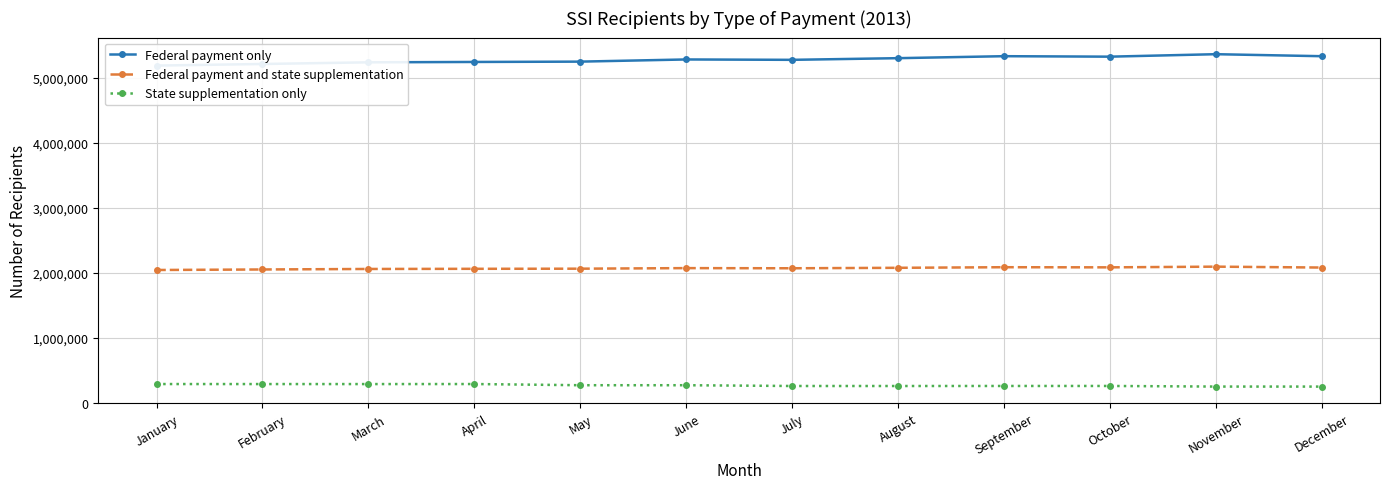

Is this an area chart (filled region under the line)?

No